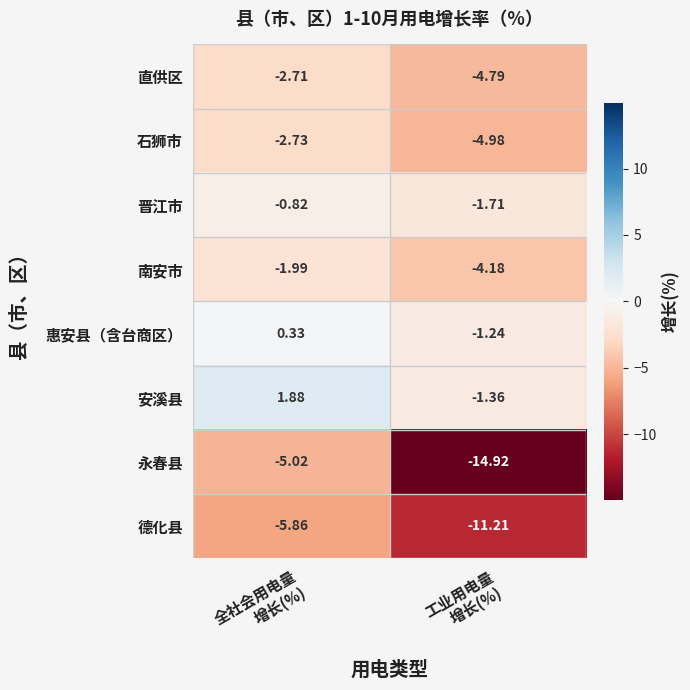

Which series has the largest total across all categories?

安溪县